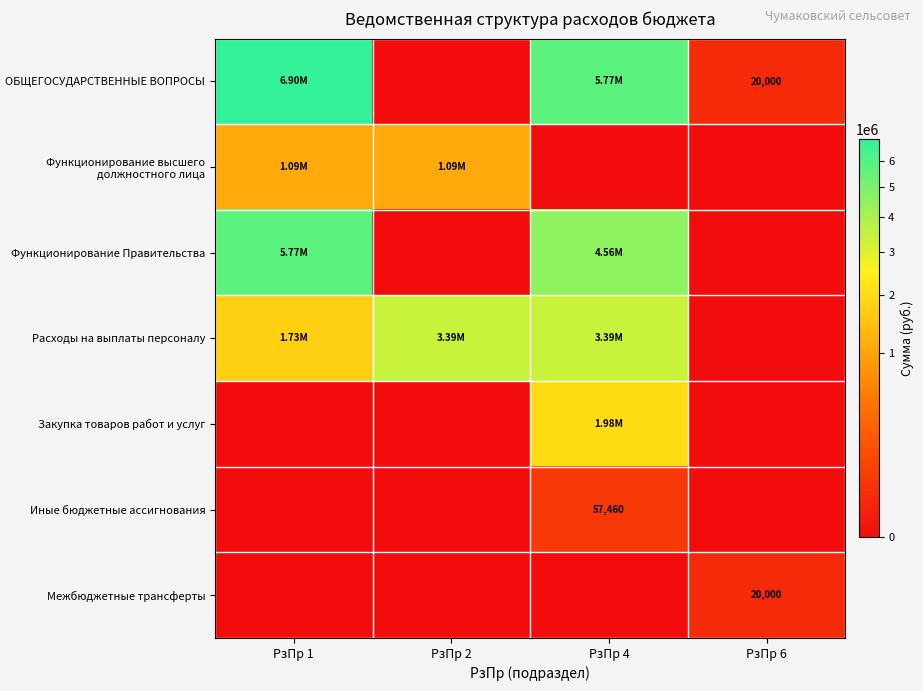

At which category is the sum across all series the highest?

РзПр 4